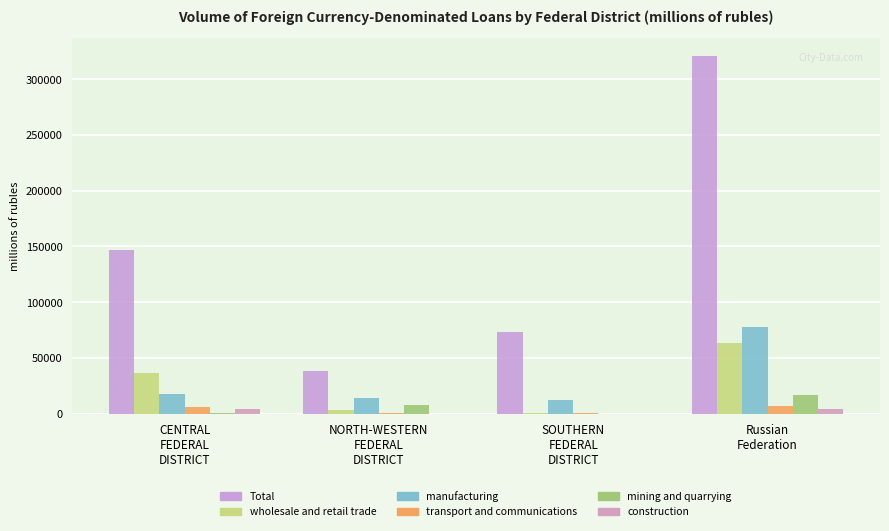

What is the difference between the maximum and minimum values in the construction series?

3808